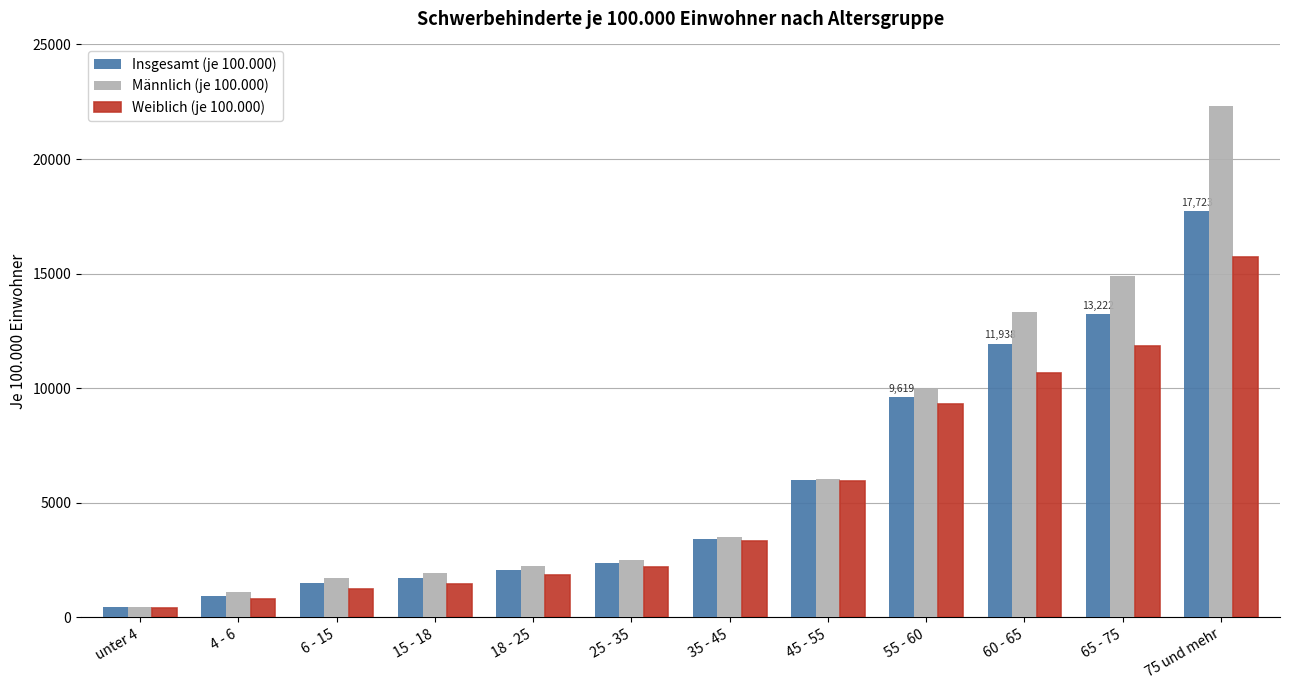

The value of Weiblich (je 100.000) at 55 - 60 is 9297.1. True or false?

True